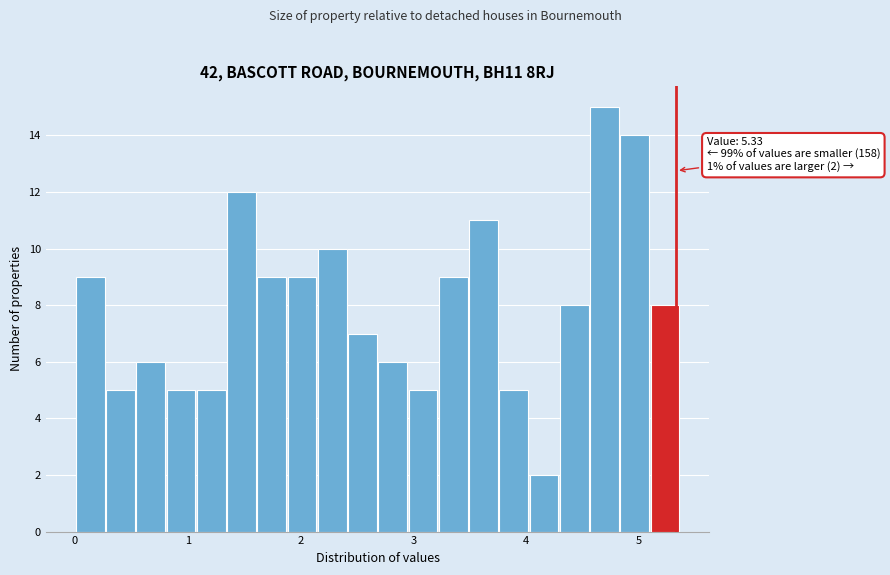

Read against the x-axis, roughly where is the centre of the tallest bar?

4.7